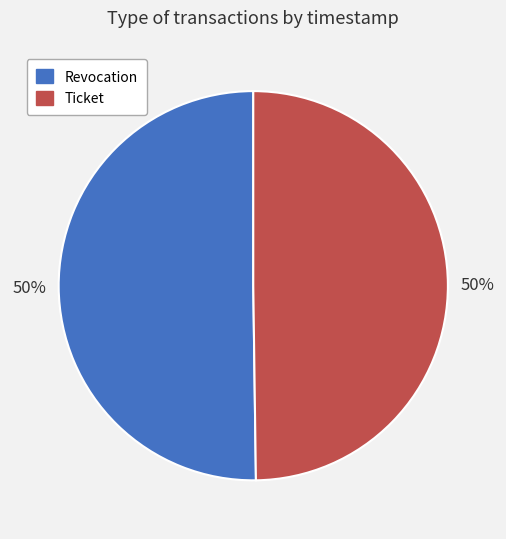

To the nearest percent, what percentage of the pie is Ticket?

50%